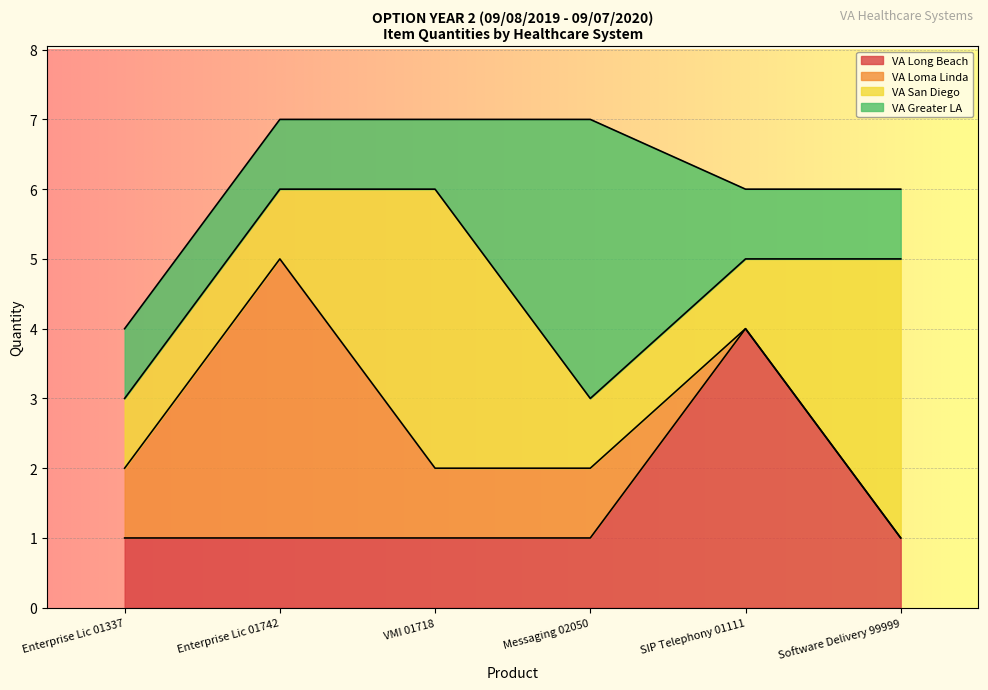

What is the highest value of the VA San Diego series?

4